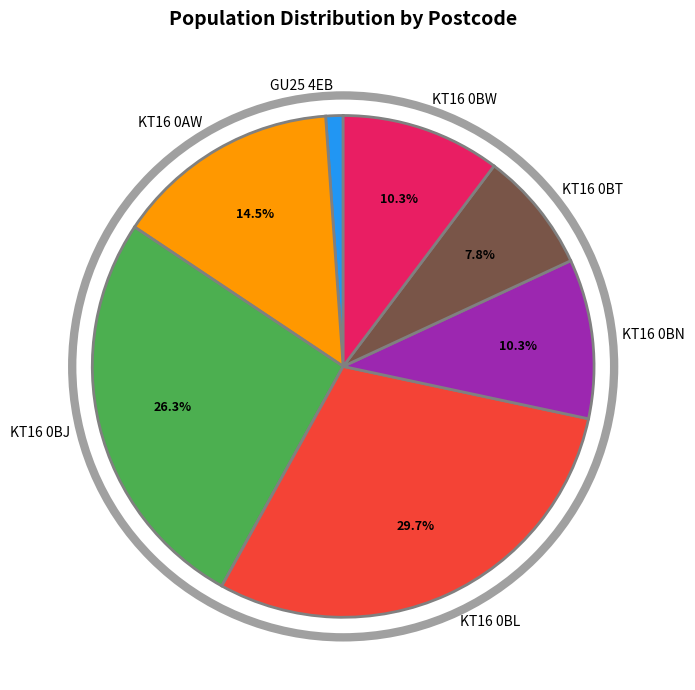

To the nearest percent, what percentage of the pie is GU25 4EB?

1%